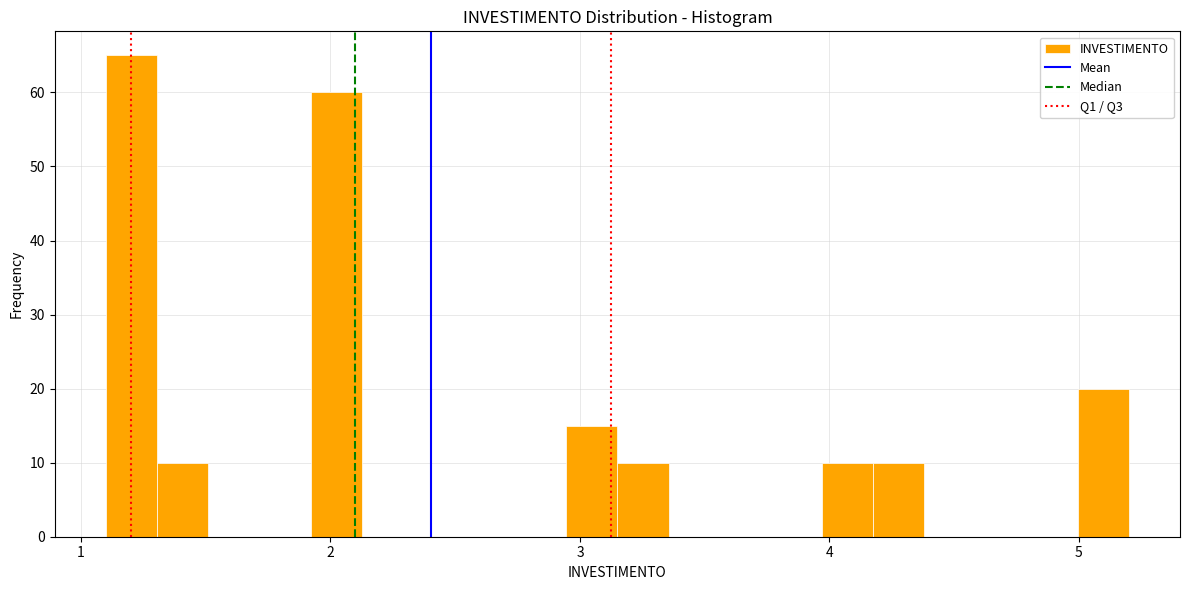

Read against the x-axis, roughly where is the centre of the tallest bar?

1.2